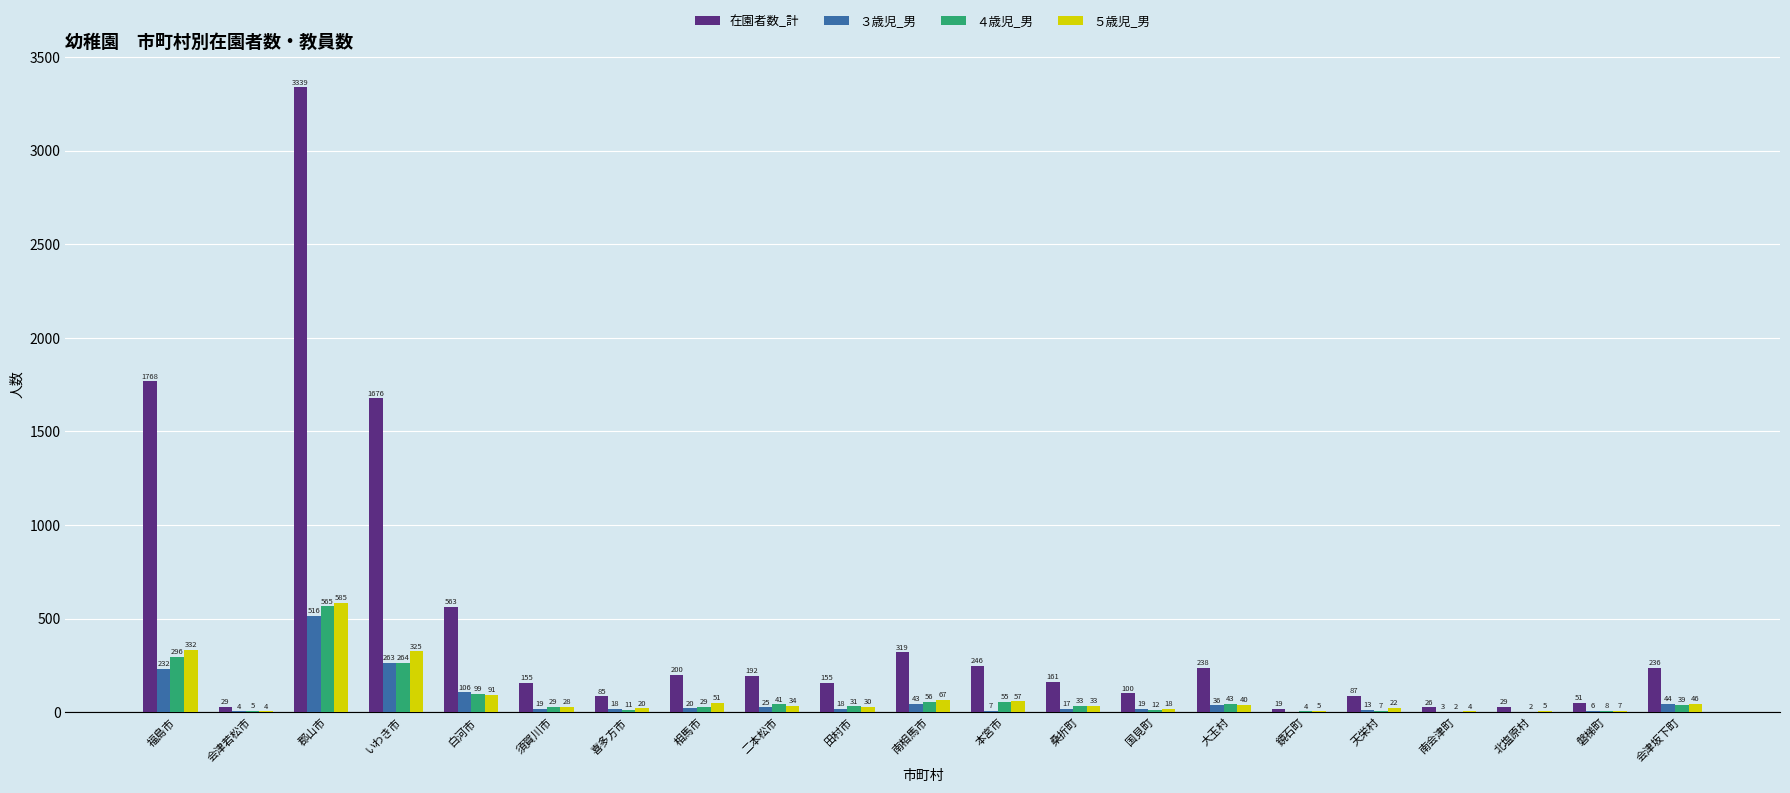

Reading left to right, list all the values displayed in this chart.

在園者数_計: 1768	29	3339	1676	563	155	85	200	192	155	319	246	161	100	238	19	87	26	29	51	236
３歳児_男: 232	4	516	263	106	19	18	20	25	18	43	7	17	19	36	0	13	3	0	6	44
４歳児_男: 296	5	565	264	99	29	11	29	41	31	56	55	33	12	43	4	7	2	2	8	39
５歳児_男: 332	4	585	325	91	28	20	51	34	30	67	57	33	18	40	5	22	4	5	7	46